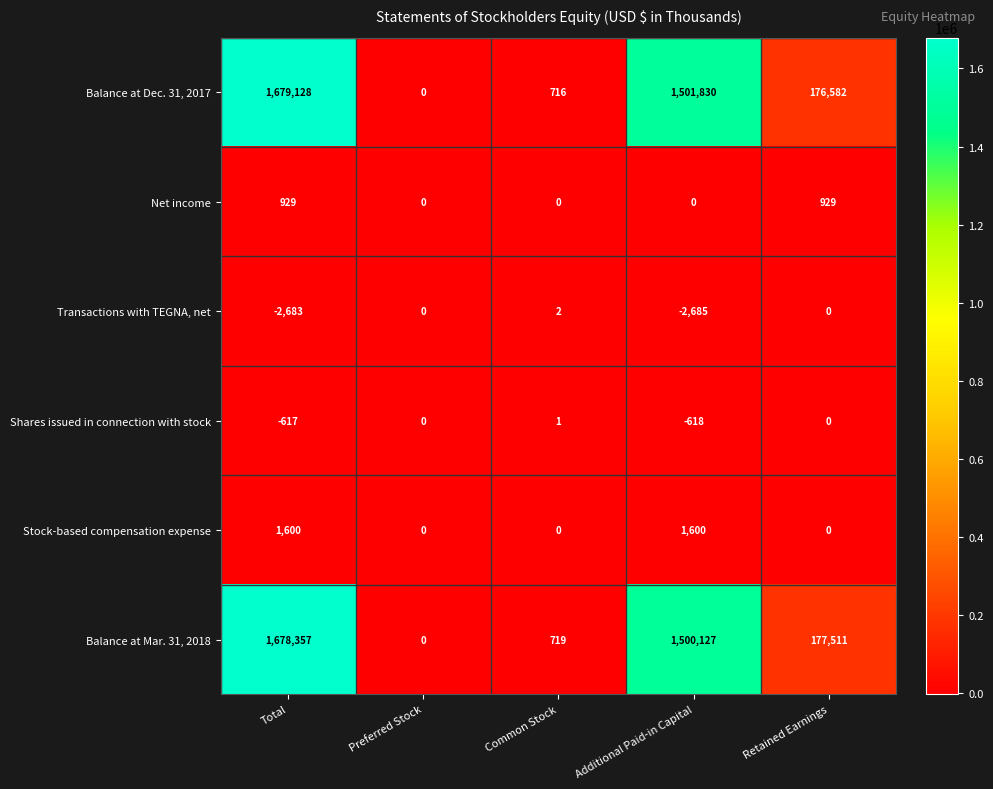

Which series has the largest total across all categories?

Balance at Dec. 31, 2017